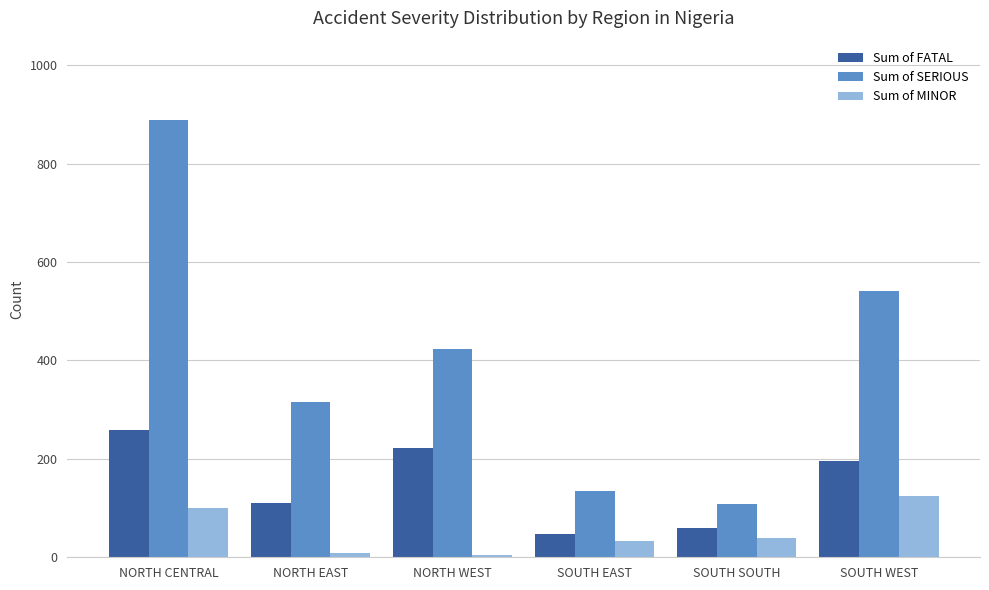

What is the value of the Sum of SERIOUS bar at the 1st from the left?

888